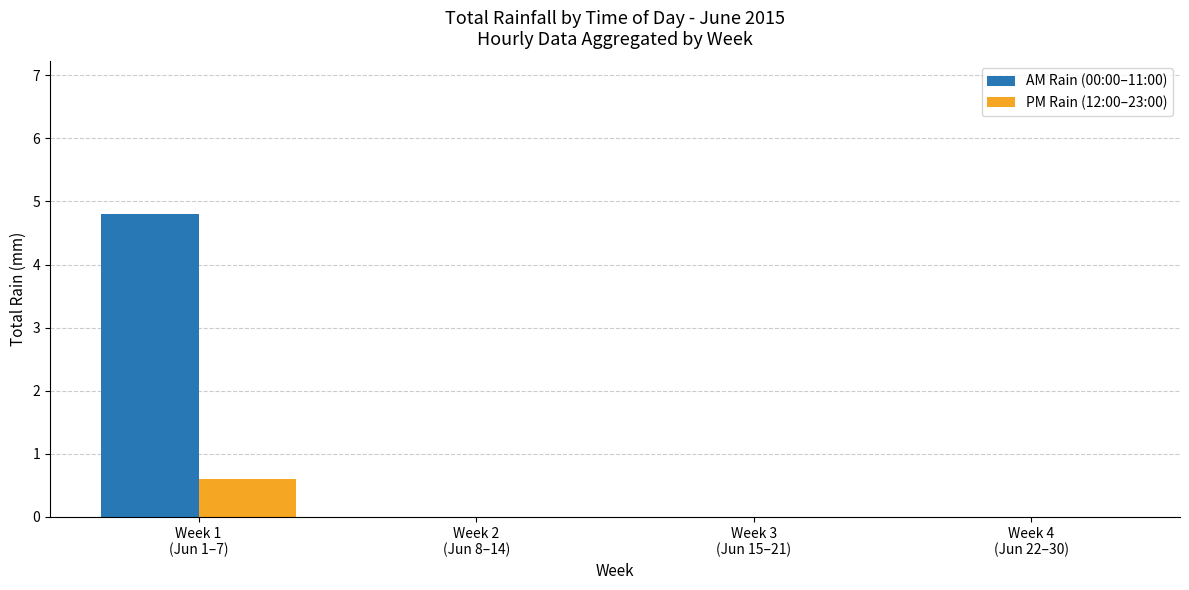

What is the maximum value shown in the chart?

4.8